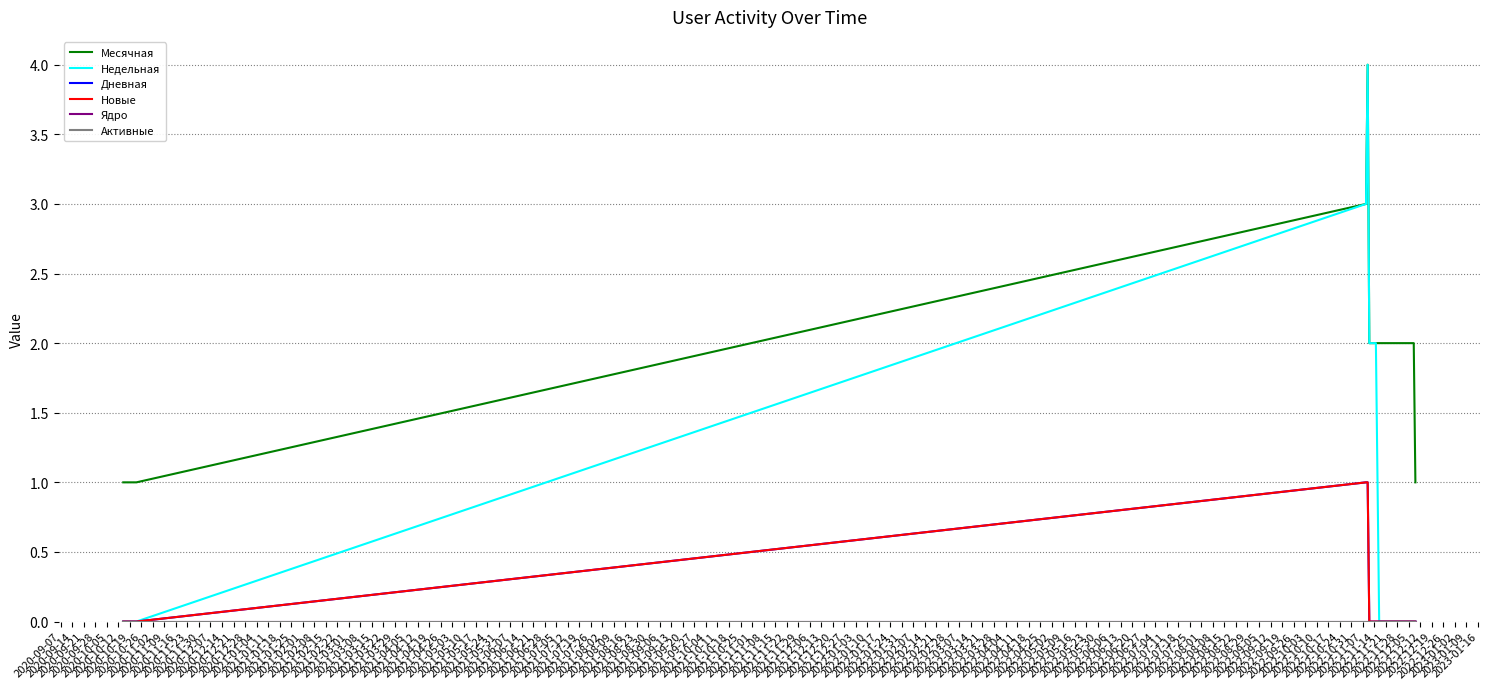

True or false: Недельная and Активные cross at least once.

False